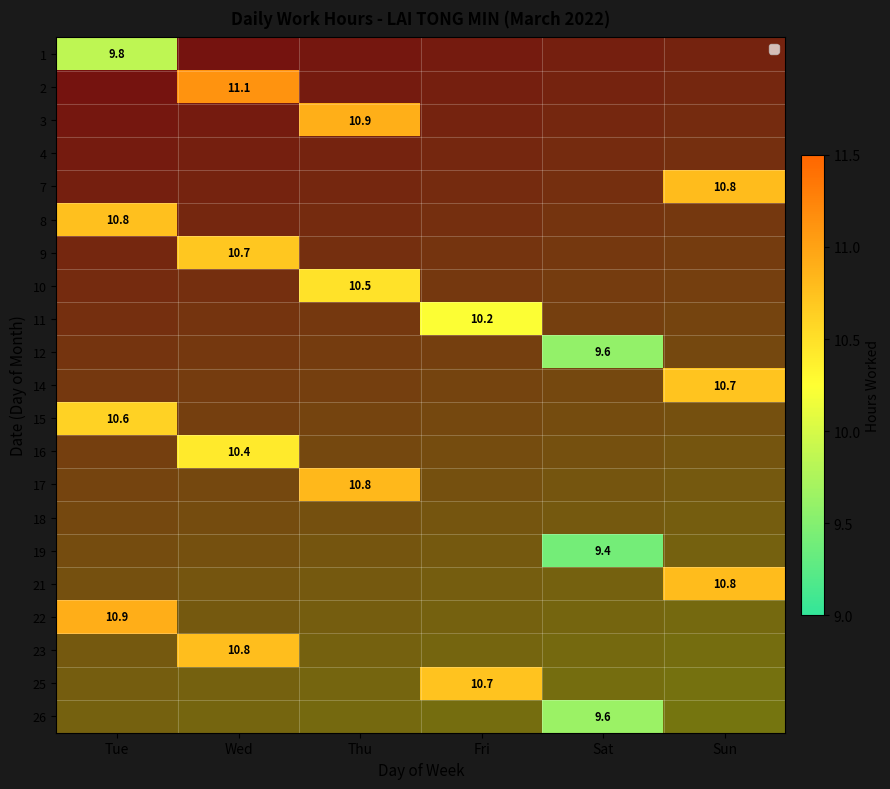

Which label corresponds to the smallest value in the chart?

Sat